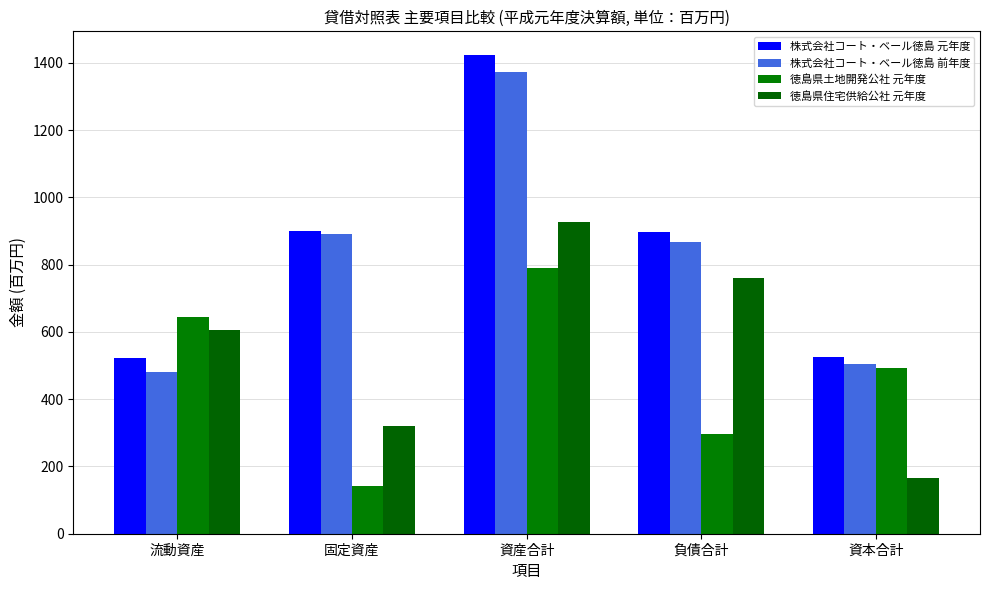

What is the greatest value displayed?

1423